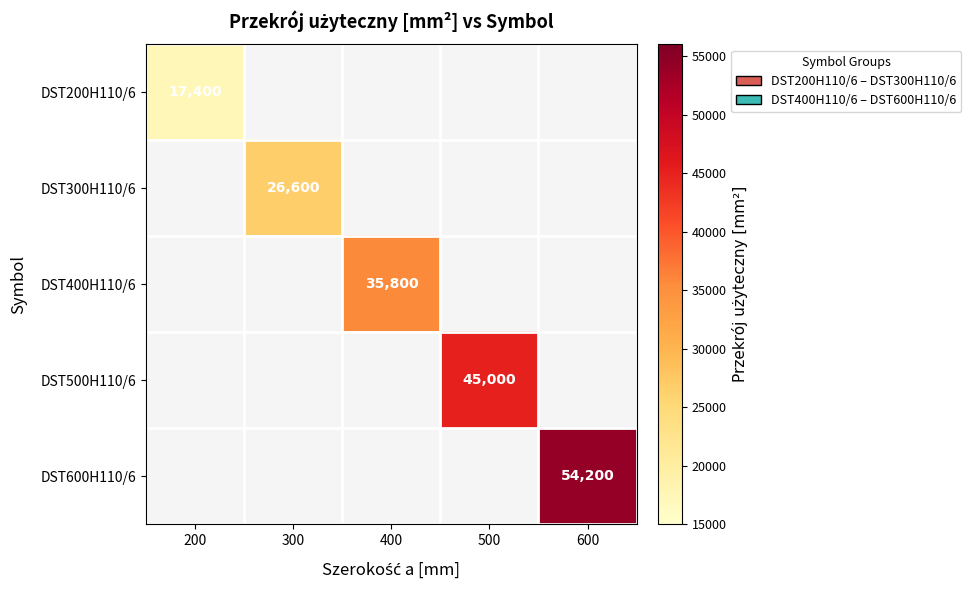

Is the value of DST500H110/6 at 200 greater than the value of DST600H110/6 at 500?

No